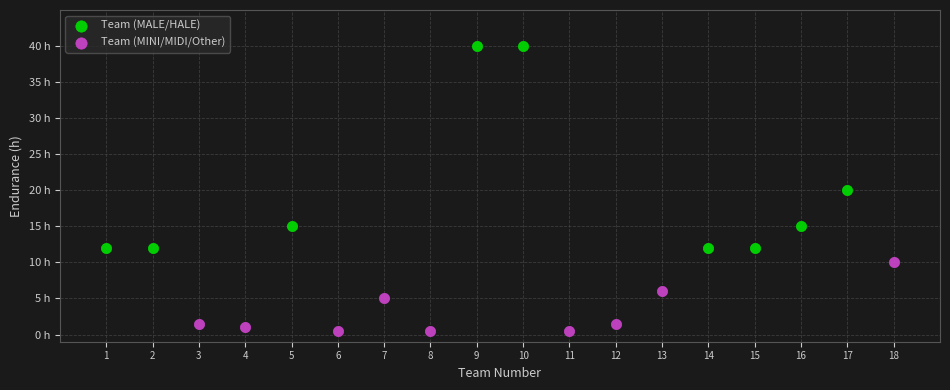

Which series contains the lowest Y value?

Team (MINI/MIDI/Other)